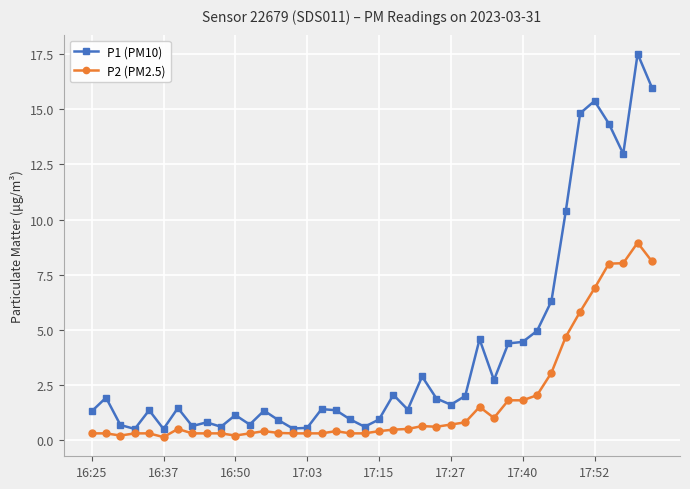

What is the difference between the maximum and minimum values in the P2 (PM2.5) series?

8.8